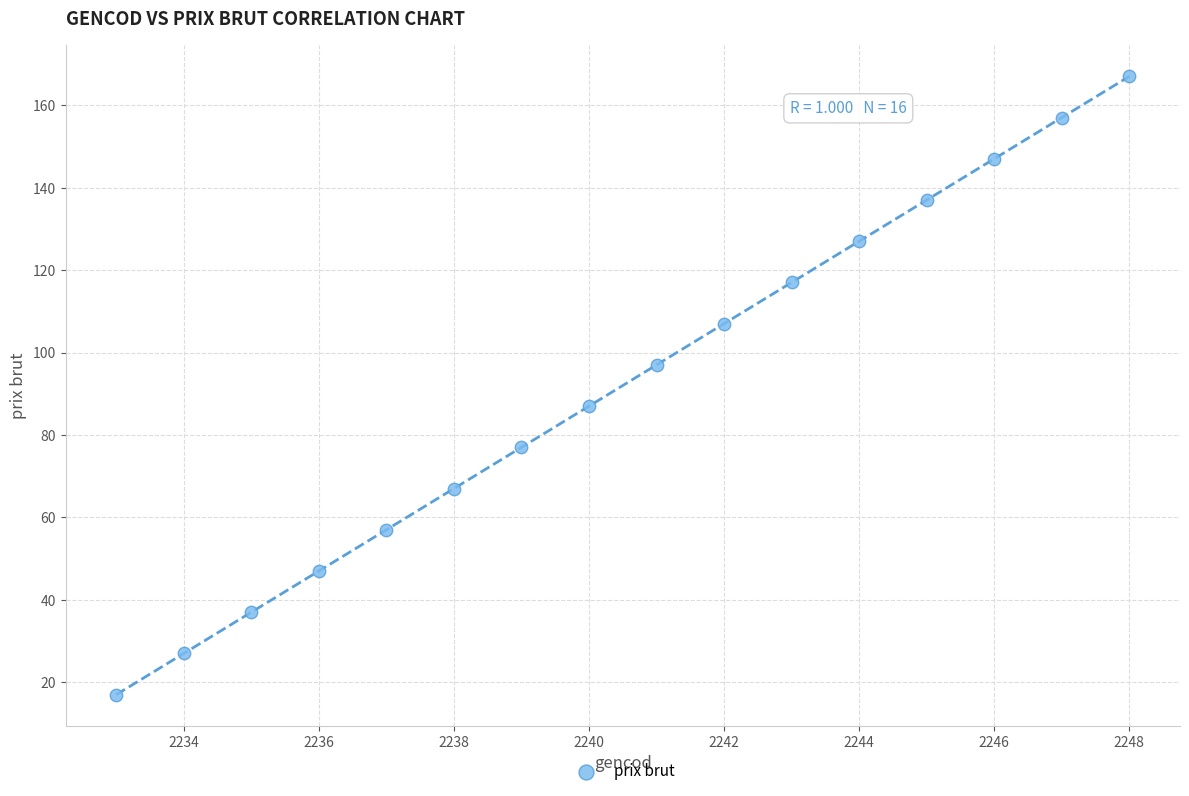

What is the range of X values (max minus min)?

15